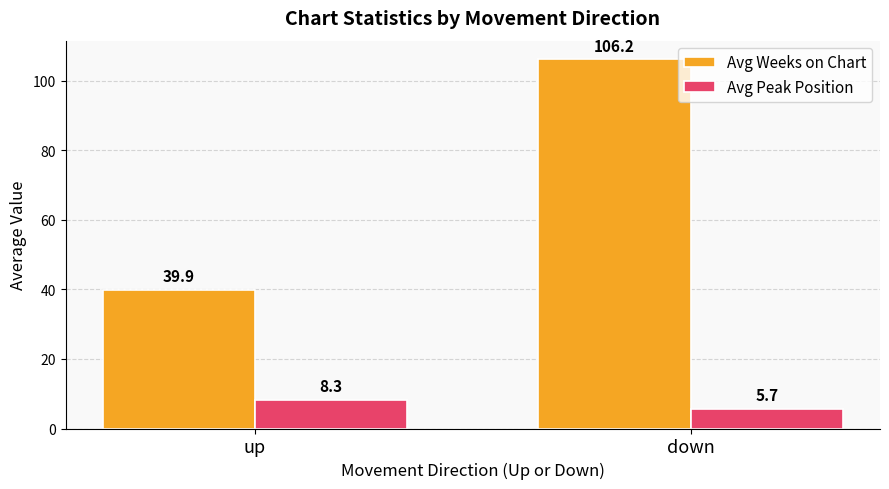

Reading left to right, transcribe all the data shown in this chart.

Avg Weeks on Chart: 39.9	106.2
Avg Peak Position: 8.3	5.7